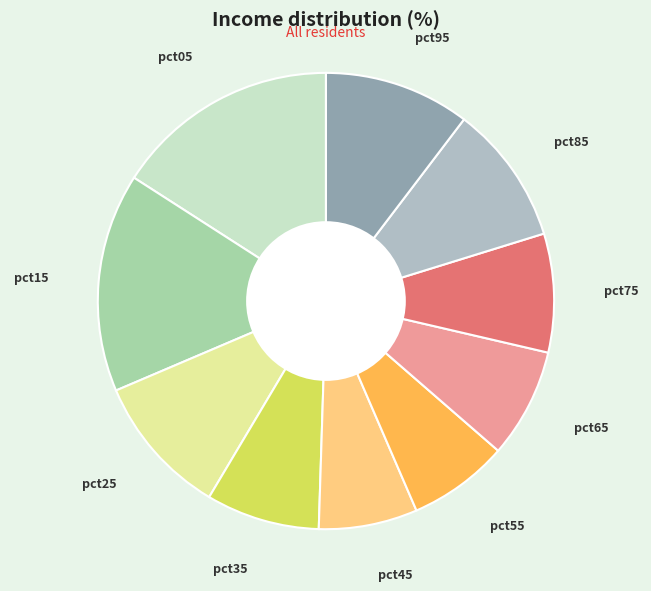

What is the ratio of the value at pct15 to the value at pct95?

1.5